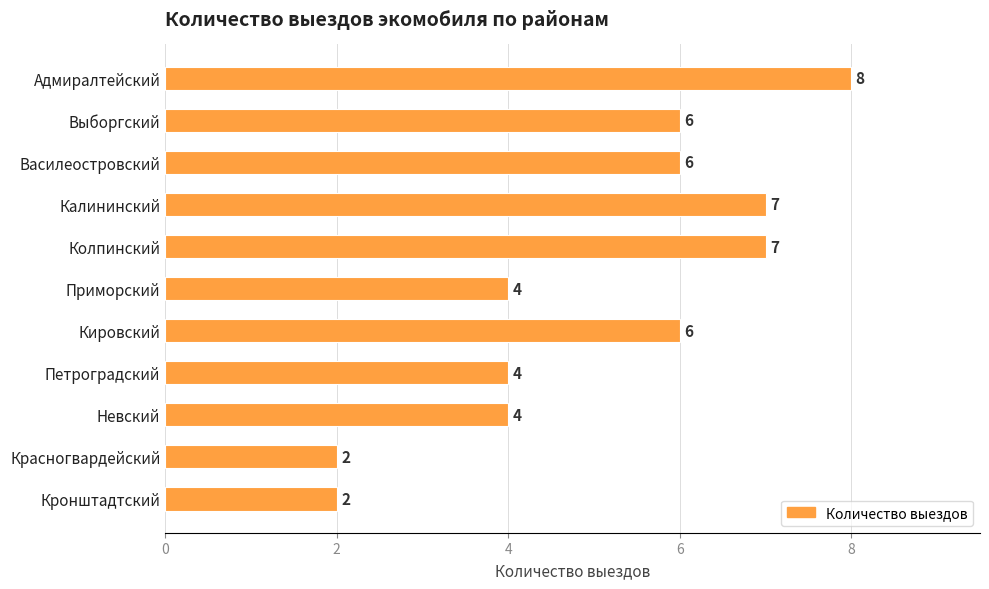

The chart shows a value of 3 at Кронштадтский. True or false?

False